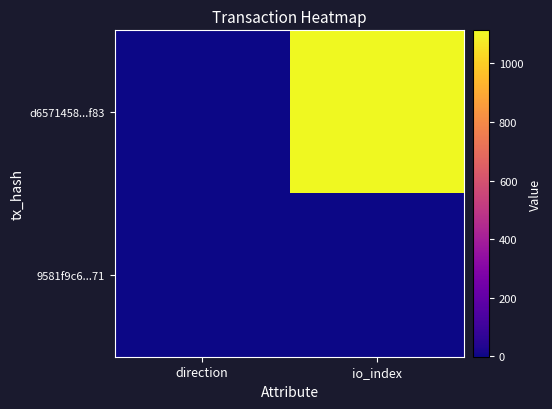

List the series in order of their peak value, highest first.

d6571458...f83, 9581f9c6...71